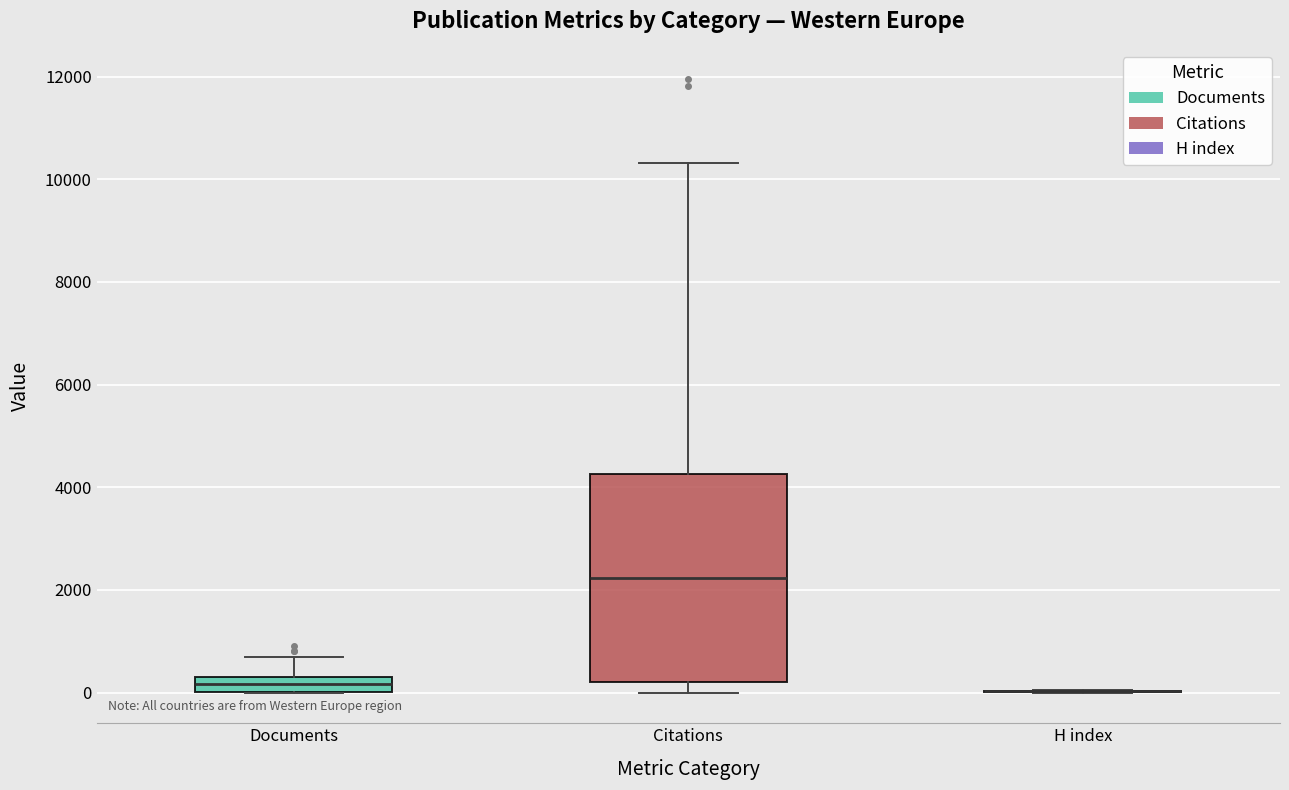

Where does the upper whisker of the box for Documents end on the y-axis? The values are not printed on the chart, so give them approximately, as read against the axis.

600